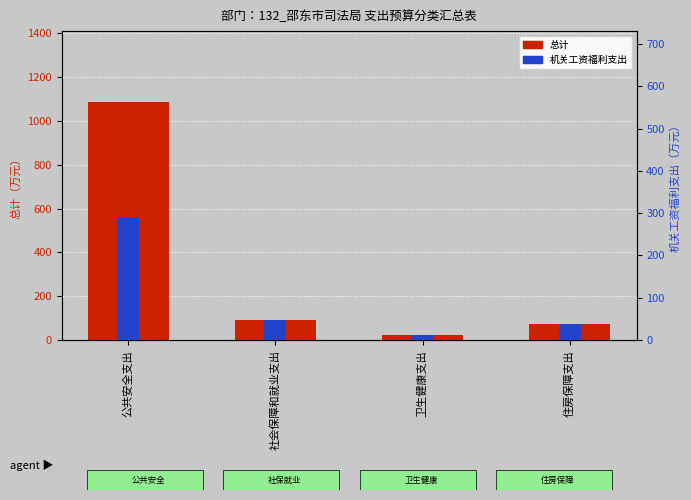

Between 卫生健康支出 and 社会保障和就业支出, which is larger?

社会保障和就业支出